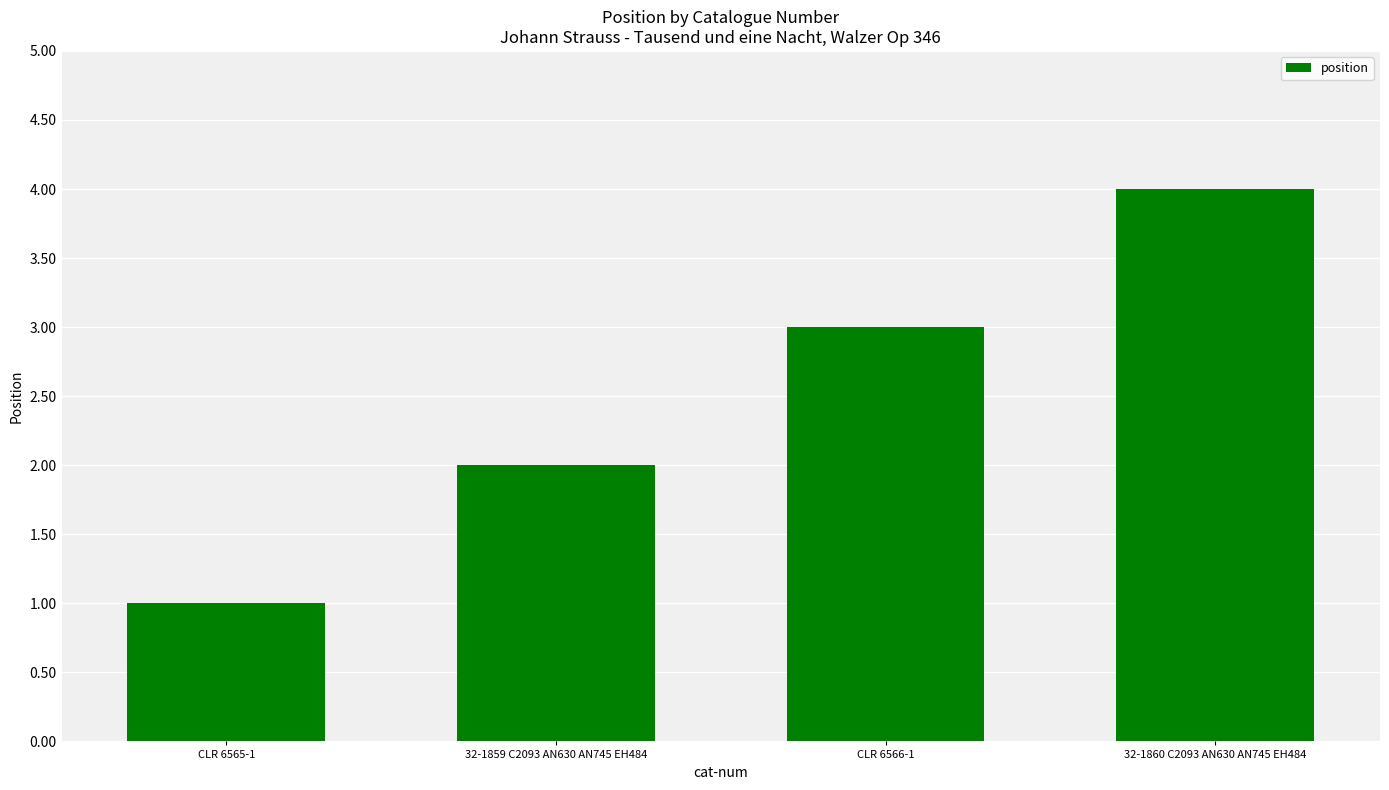

Reading left to right, what are all the values shown in this chart?

1	2	3	4